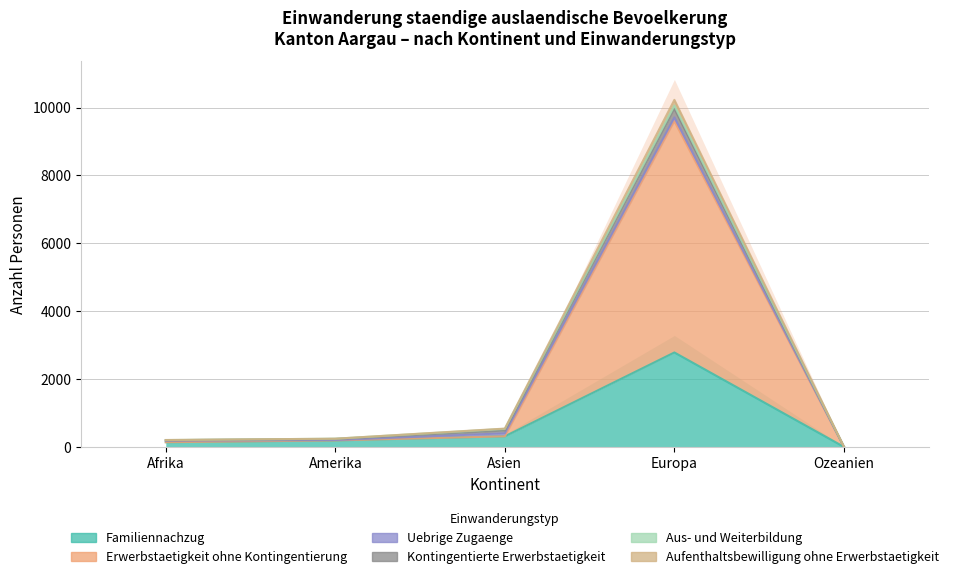

Which series changed the most between Asien and Europa?

Aufenthaltsbewilligung ohne Erwerbstaetigkeit